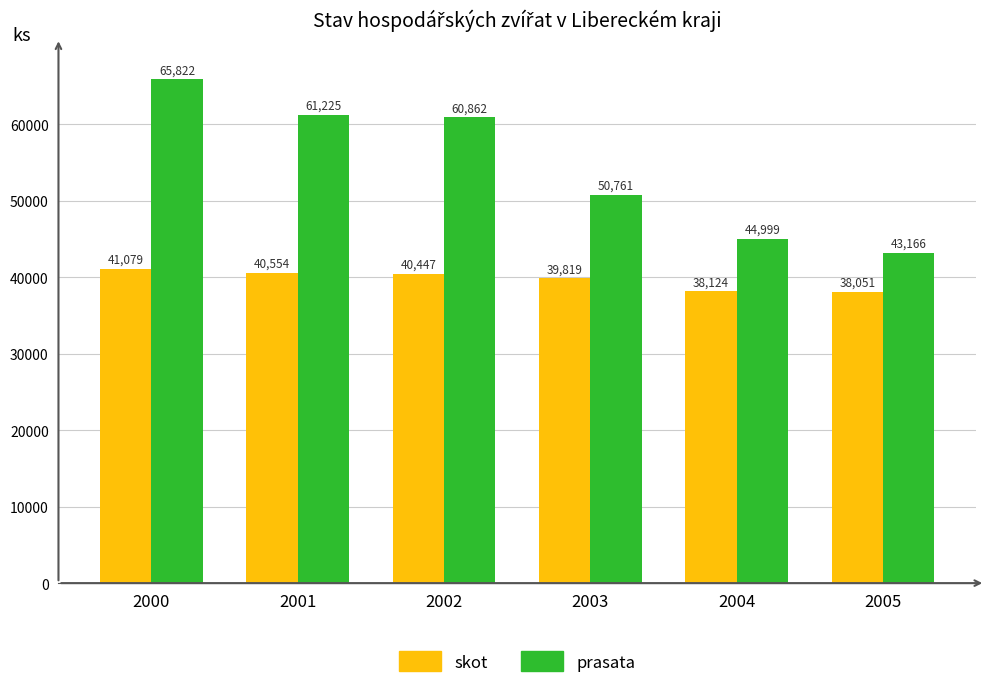

How many bars are there in total?

12